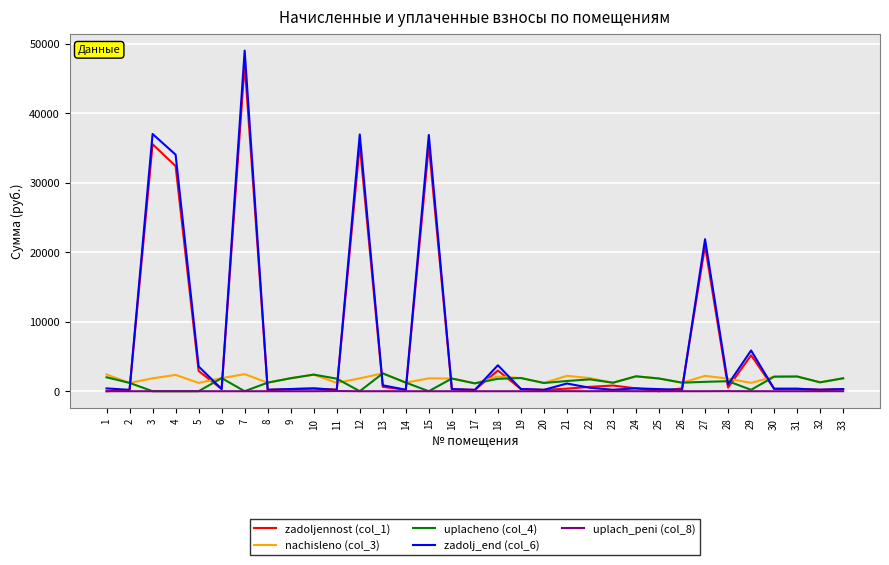

Between which two adjacent categories do zadoljennost (col_1) and uplacheno (col_4) first intersect?

2 and 3